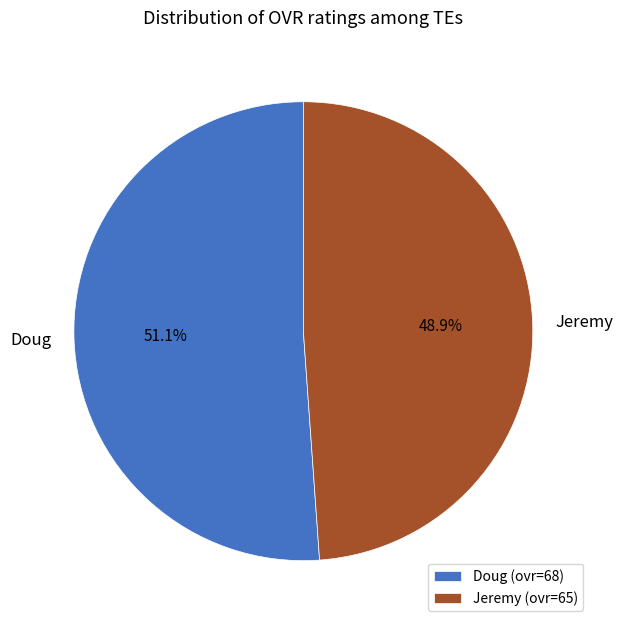

True or false: Doug accounts for 46% of the total.

False